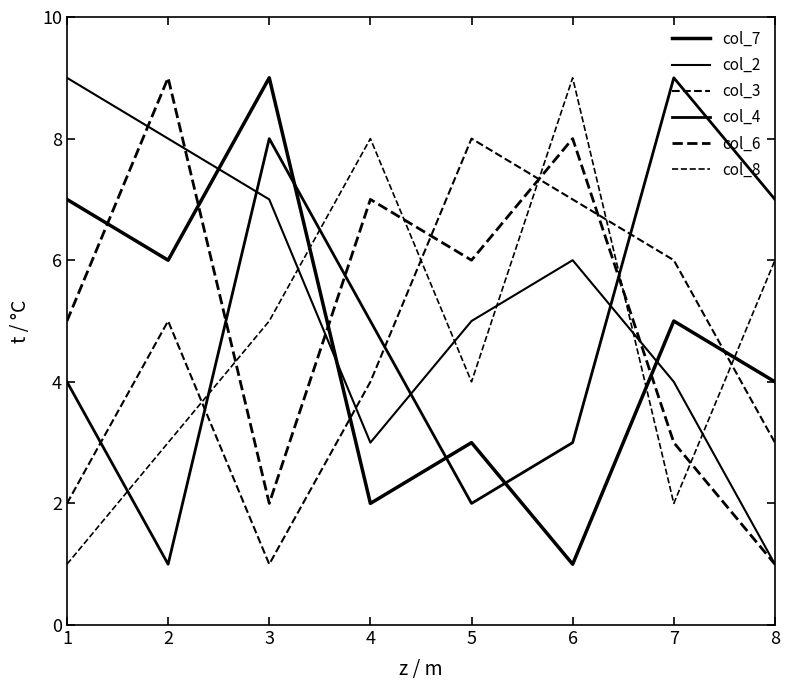

Is this an area chart (filled region under the line)?

No